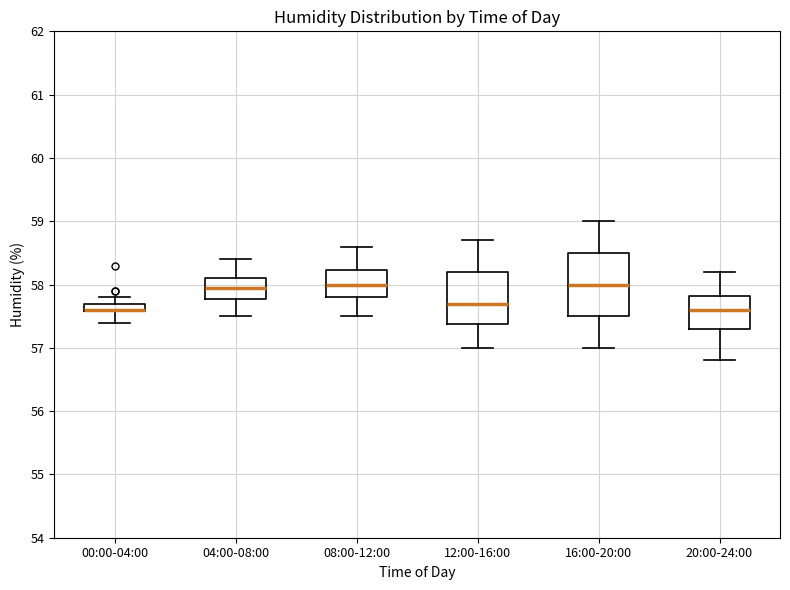

Where does the lower whisker of the box for 00:00-04:00 end on the y-axis? The values are not printed on the chart, so give them approximately, as read against the axis.

57.4